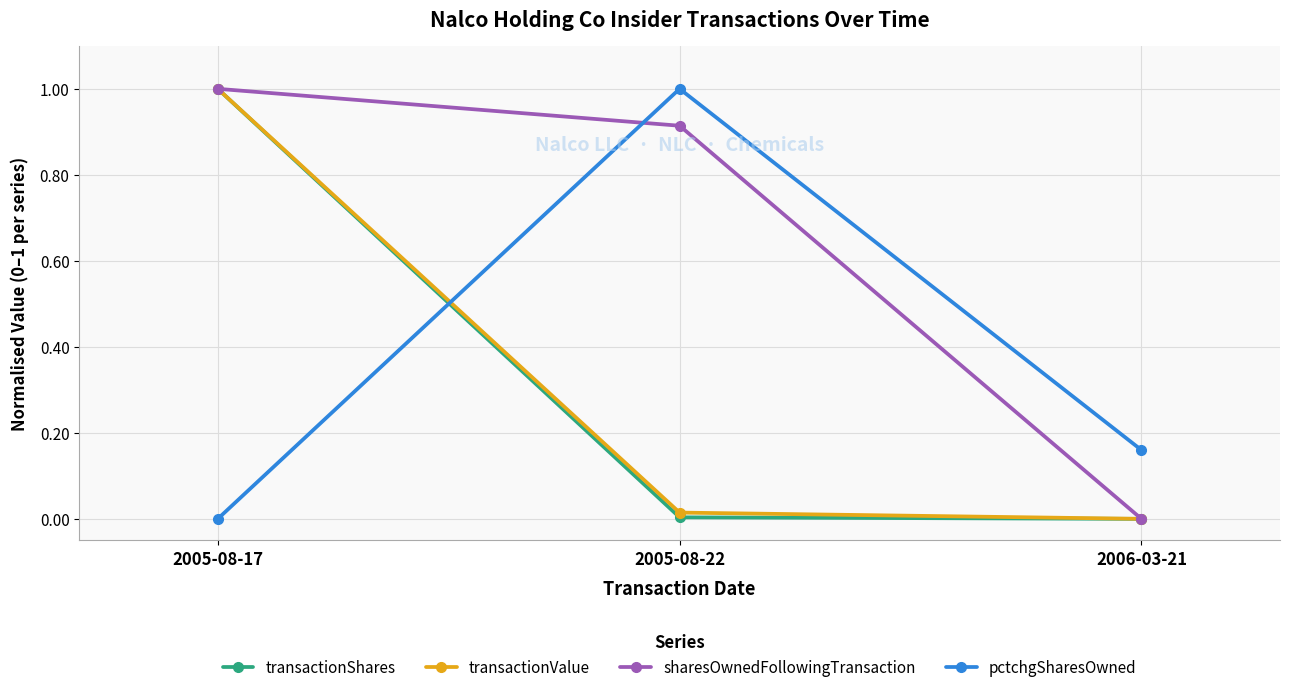

Between 2005-08-22 and 2006-03-21, which series saw the biggest shift?

sharesOwnedFollowingTransaction